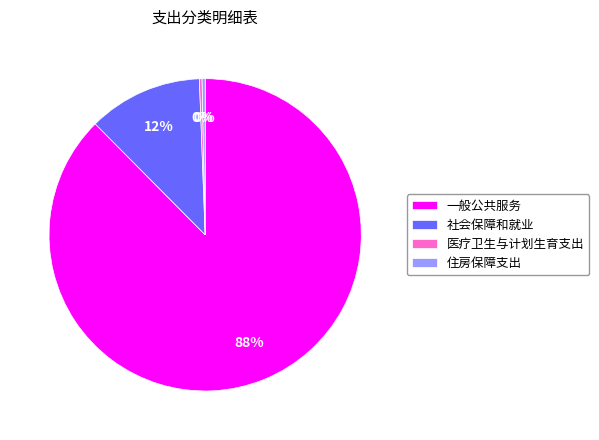

Between 住房保障支出 and 社会保障和就业, which is larger?

社会保障和就业